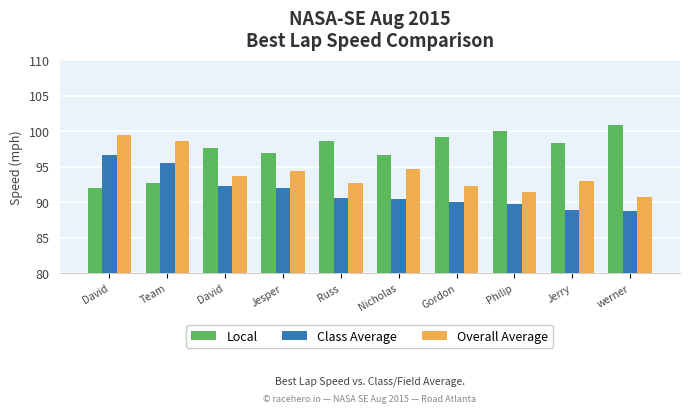

The Class Average series shows 88.9 at Jerry. True or false?

True